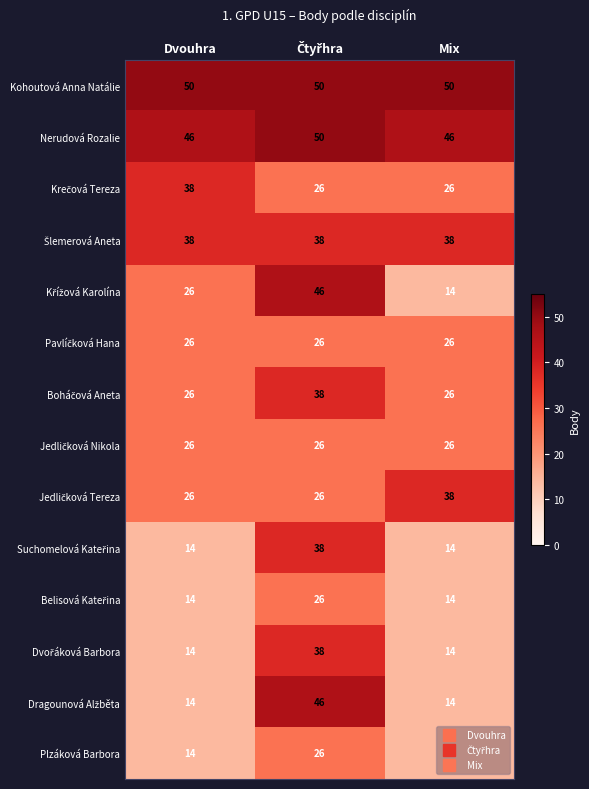

What is the greatest value displayed?

50